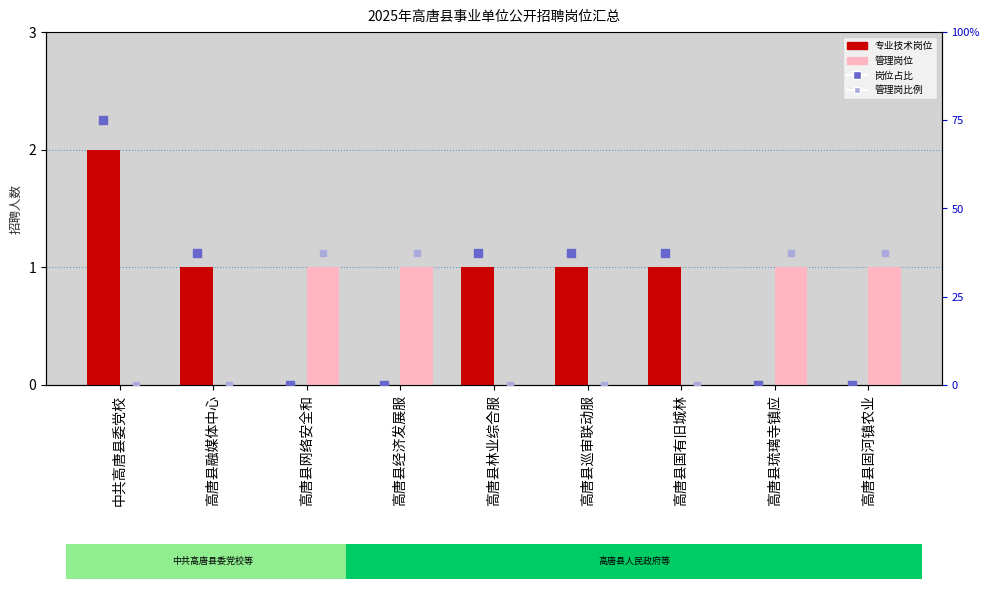

What is the total value across all series at 高唐县国有旧城林?

1